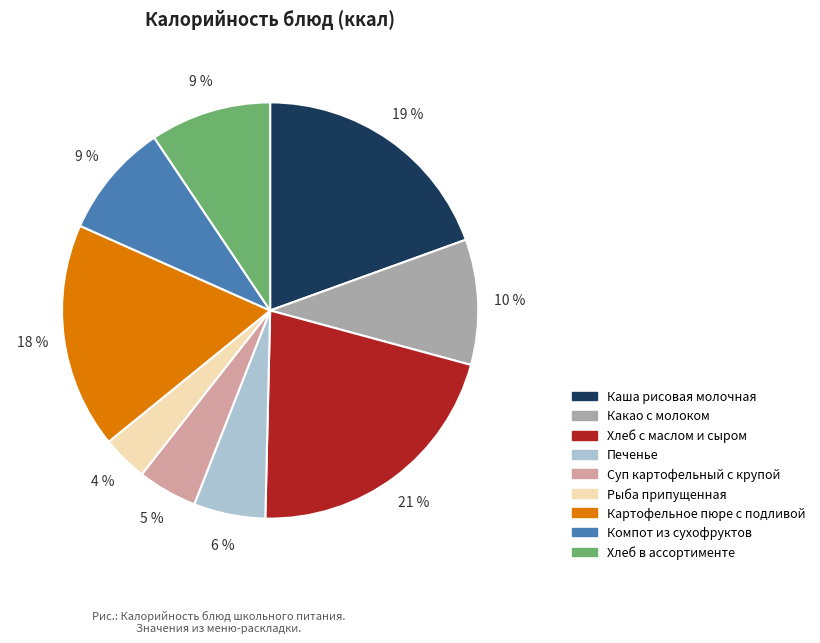

Which slice is the smallest?

Рыба припущенная